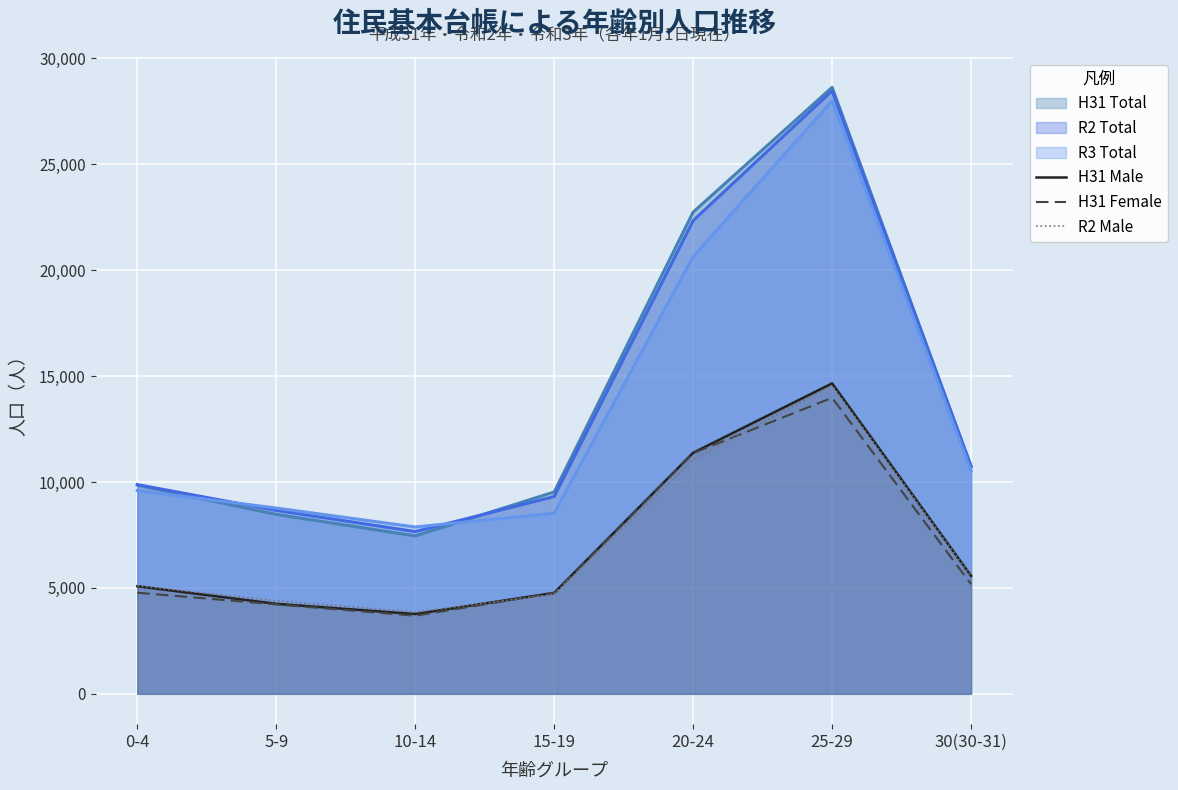

What is the difference between the R2 Male values at 15-19 and 10-14?

853